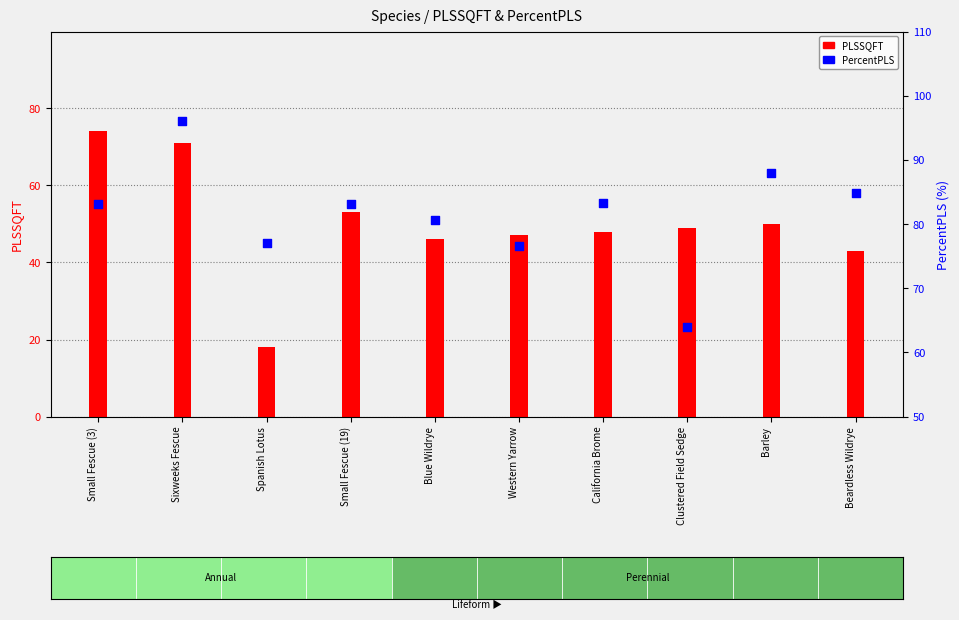

Which series reaches the maximum Y coordinate?

PercentPLS